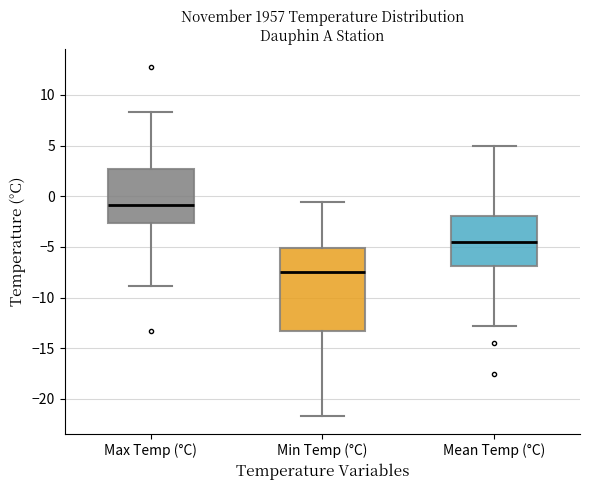

Which box's median line is the lowest?

Min Temp (°C)